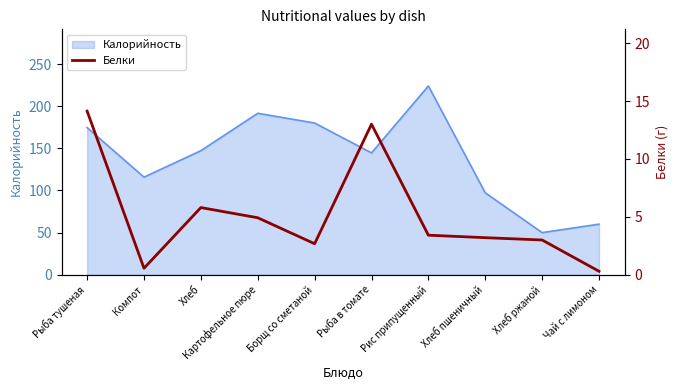

List the labels in order of value, smallest first.

Чай с лимоном, Компот, Борщ со сметаной, Хлеб ржаной, Хлеб пшеничный, Рис припущенный, Картофельное пюре, Хлеб, Рыба в томате, Рыба тушеная